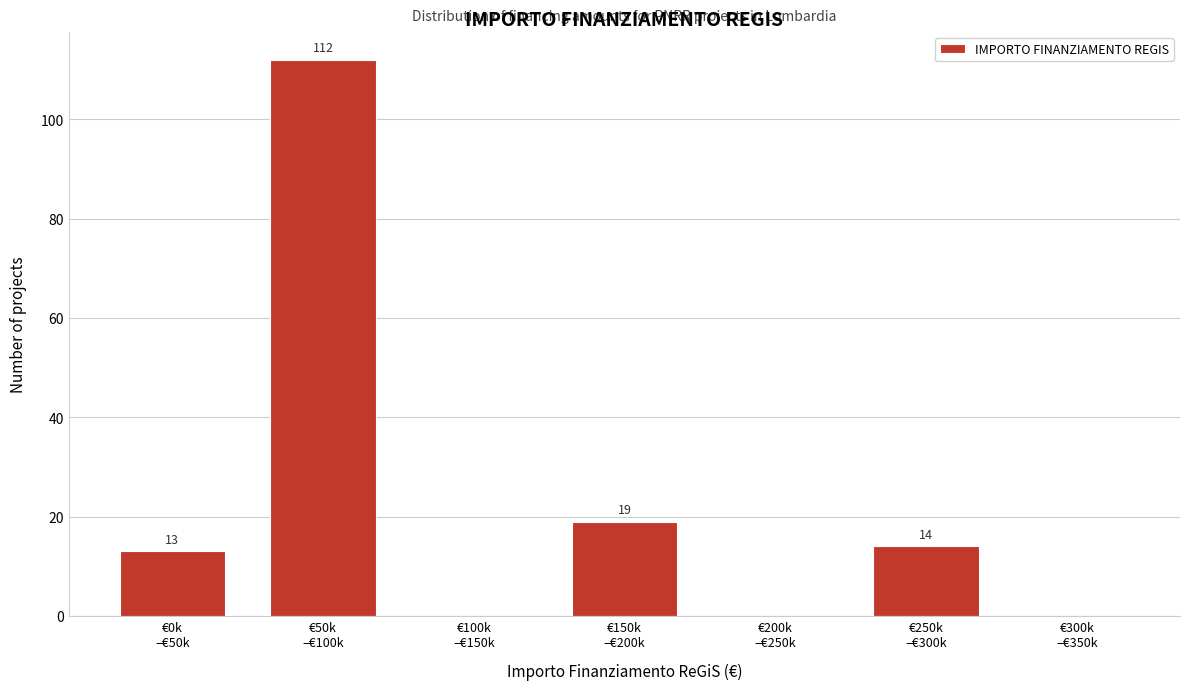

What is the sum of all values?

158